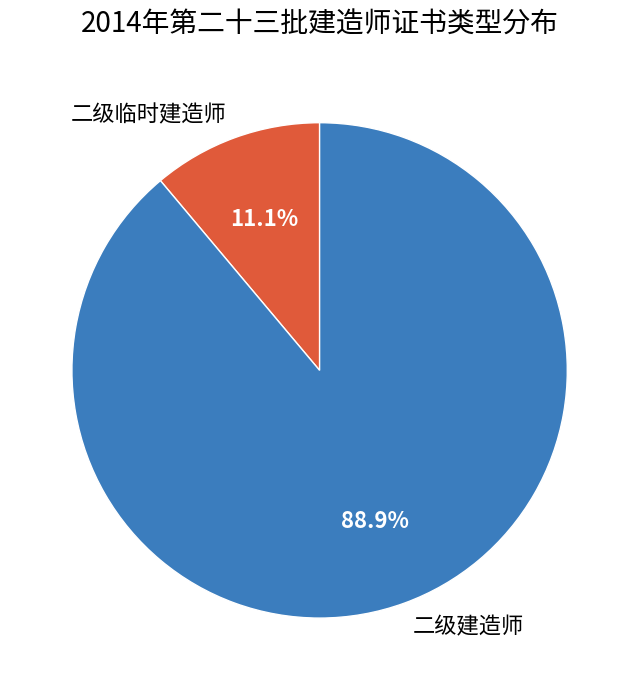

How much of the chart is everything except 二级临时建造师?

88.9%